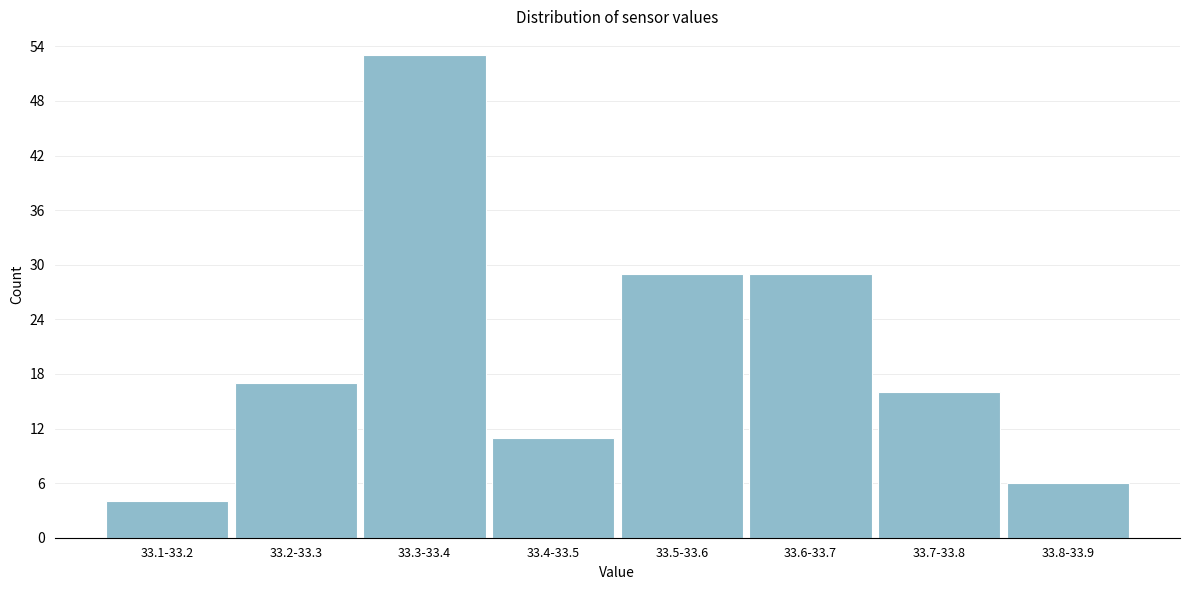

Reading left to right, list all the values displayed in this chart.

4	17	53	11	29	29	16	6